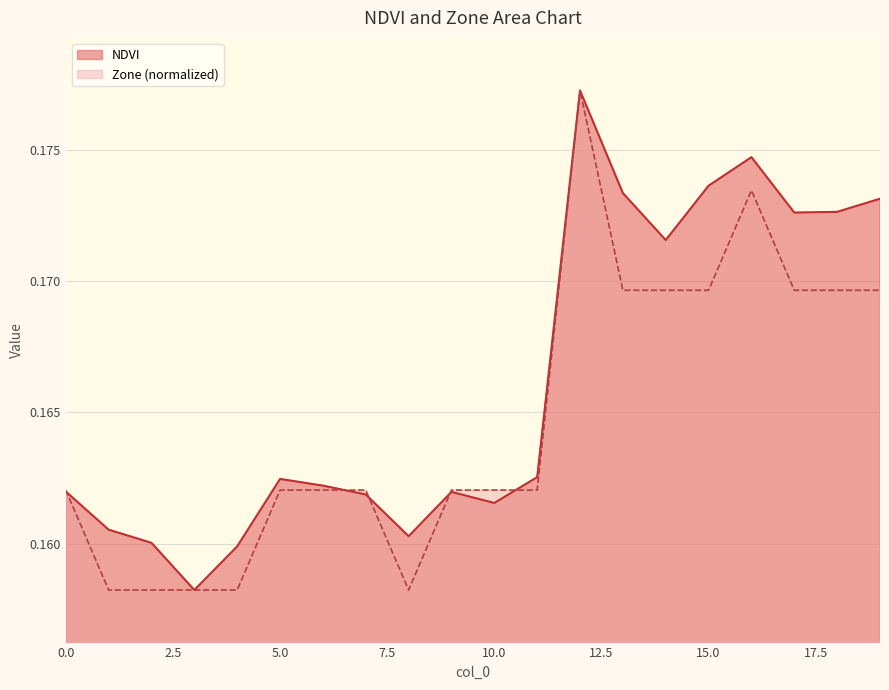

What is the total value across all series at 5?

0.3